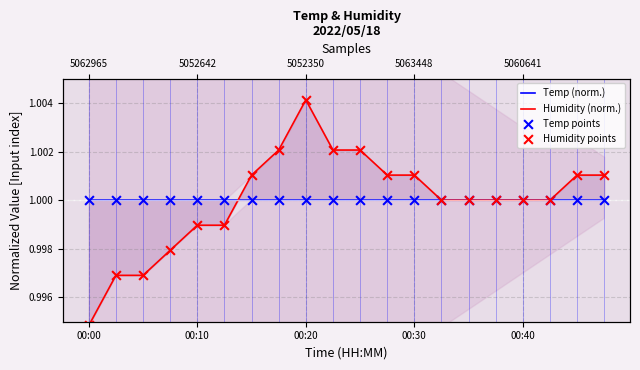

Which series has the largest Y range (max minus min)?

Humidity (norm.)